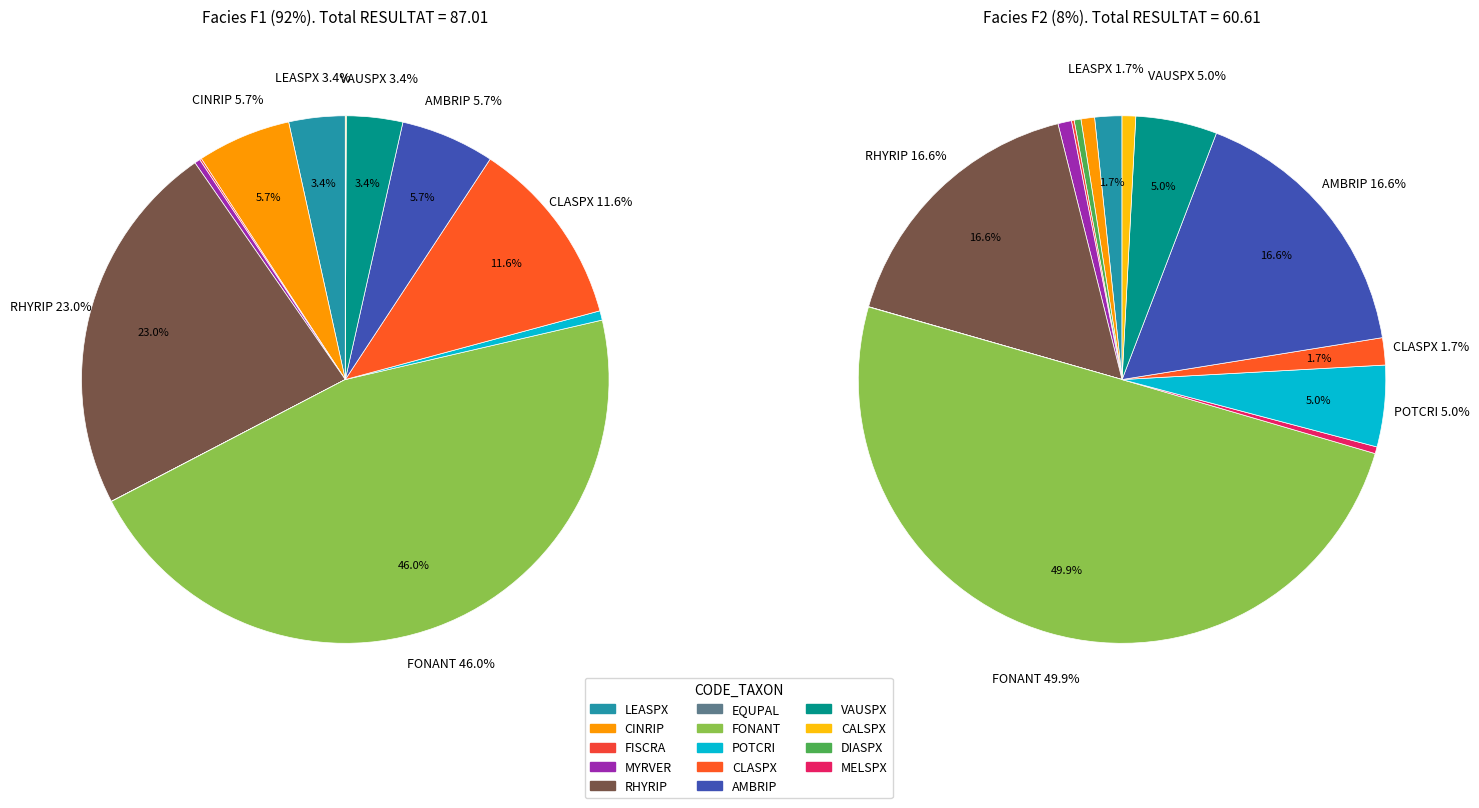

How many slices are in this pie chart?

14